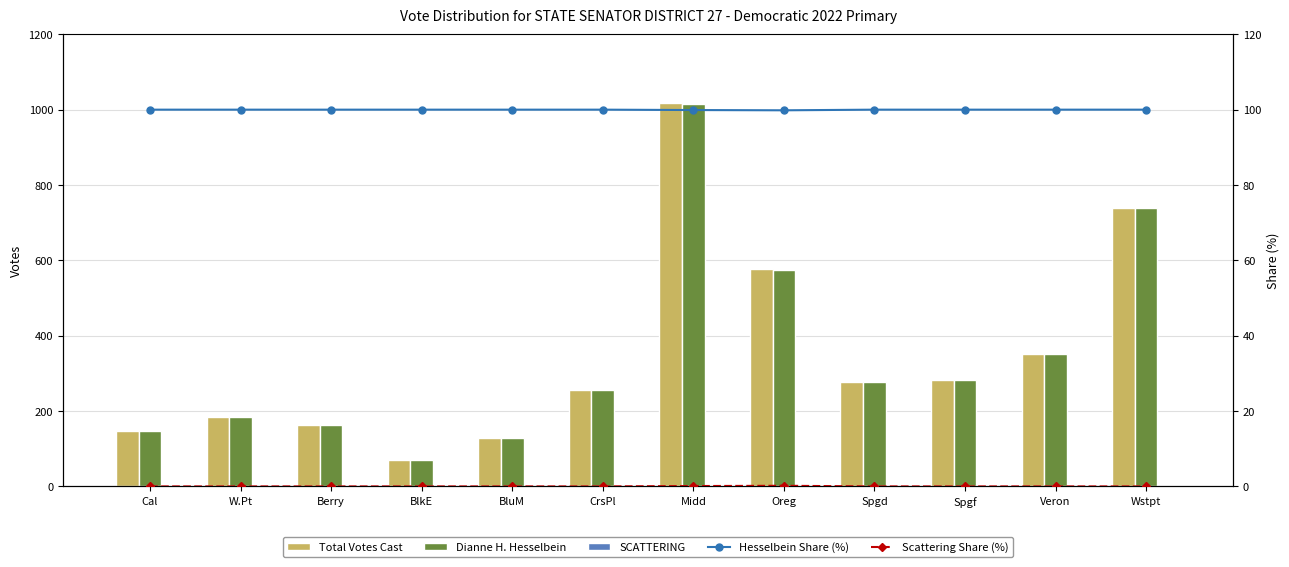

What is the approximate value of Total Votes Cast at Spgd?

278.0